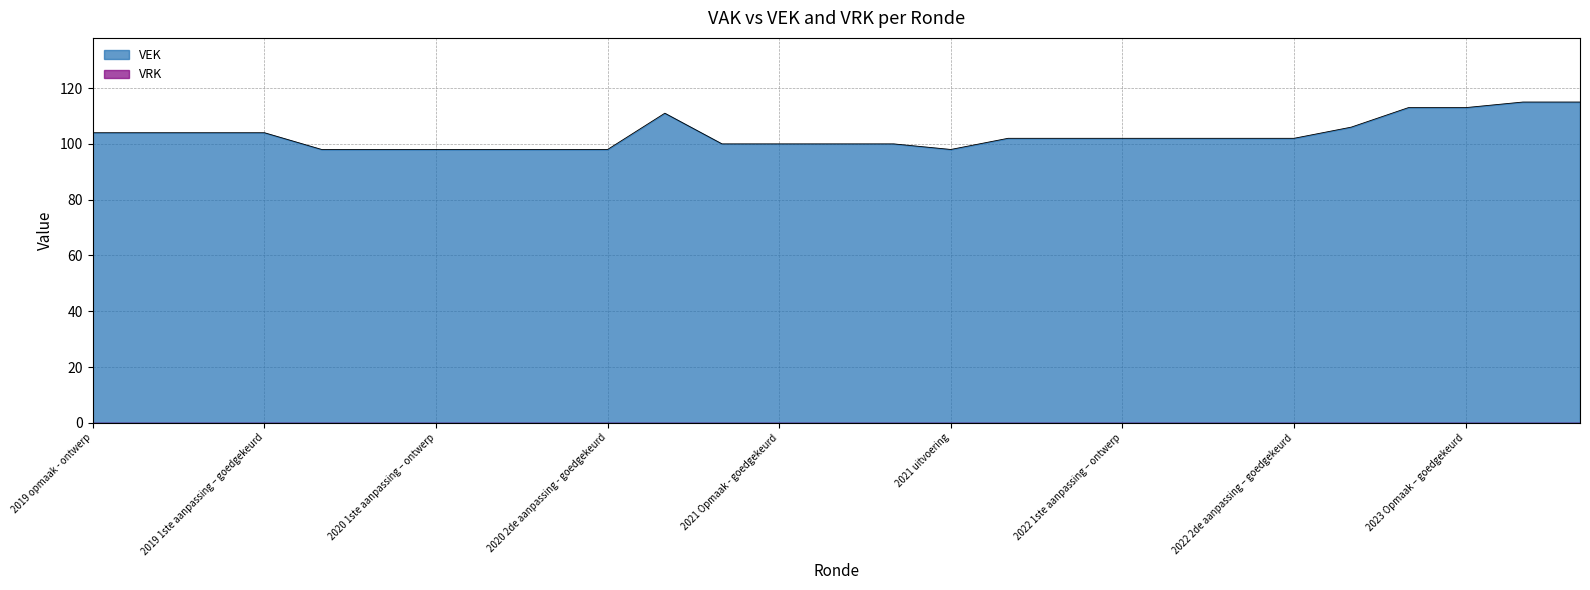

What is the maximum value shown in the chart?

115